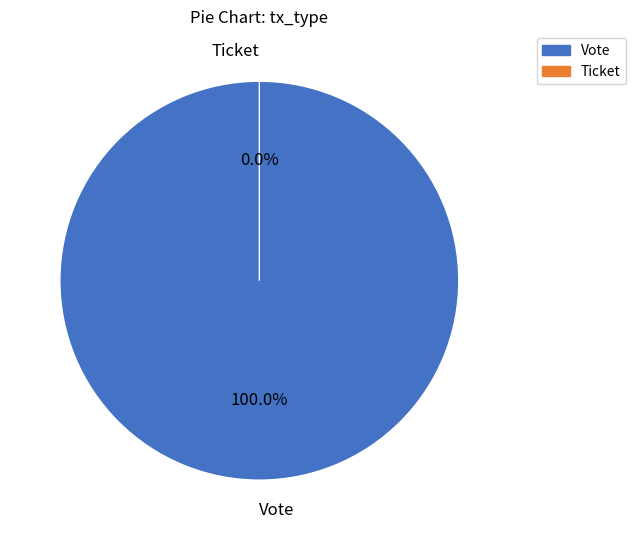

What percentage do Vote and Ticket together represent?

100.0%